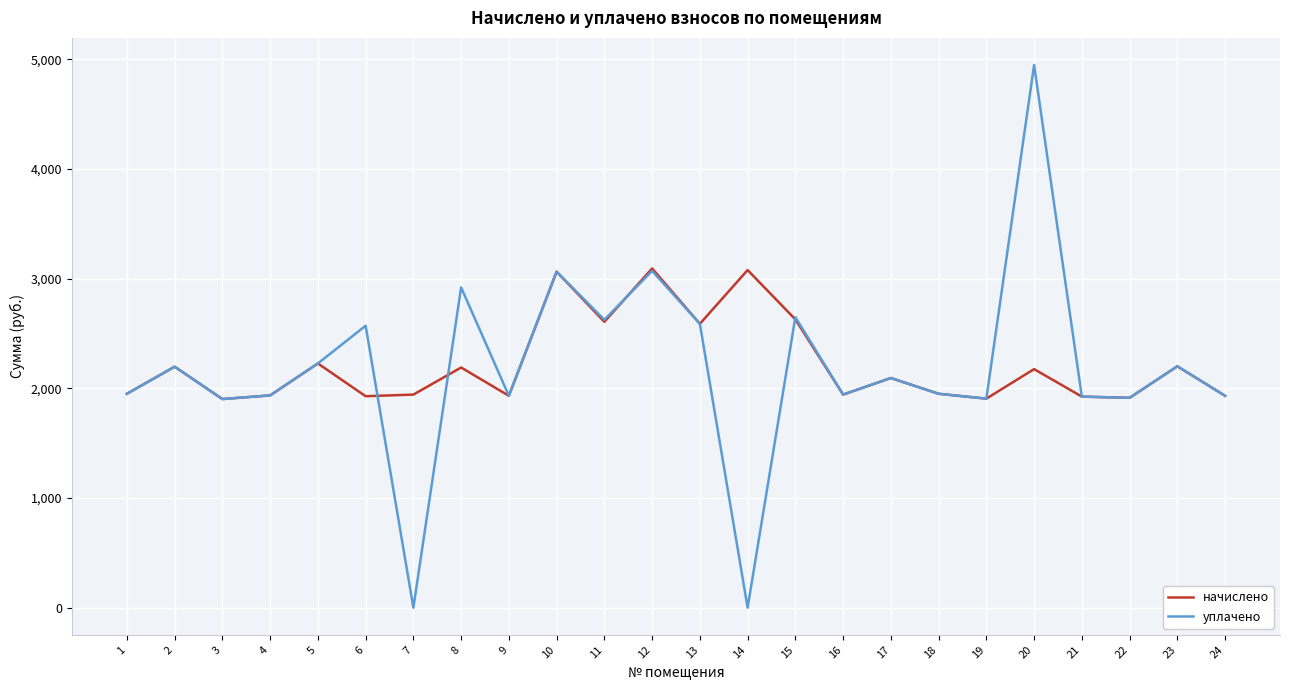

List the series in order of their peak value, lowest first.

начислено, уплачено